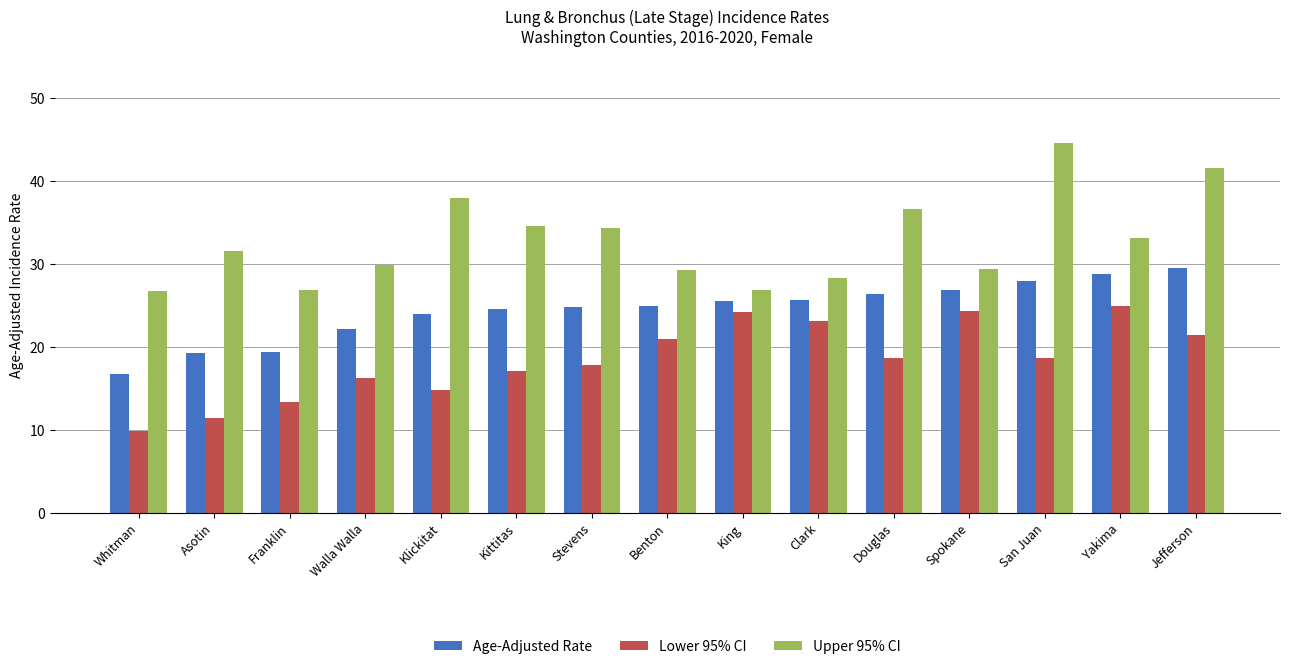

What is the value of the Age-Adjusted Rate bar at the 15th from the left?

29.5